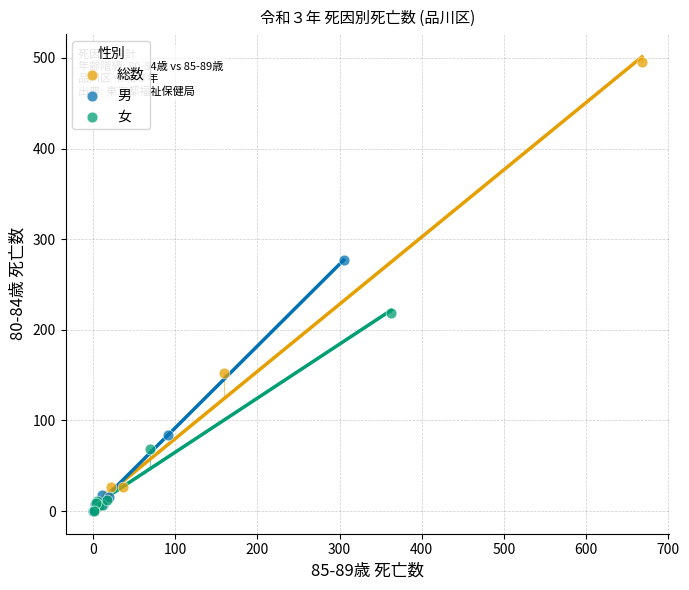

Which series reaches the maximum Y coordinate?

総数